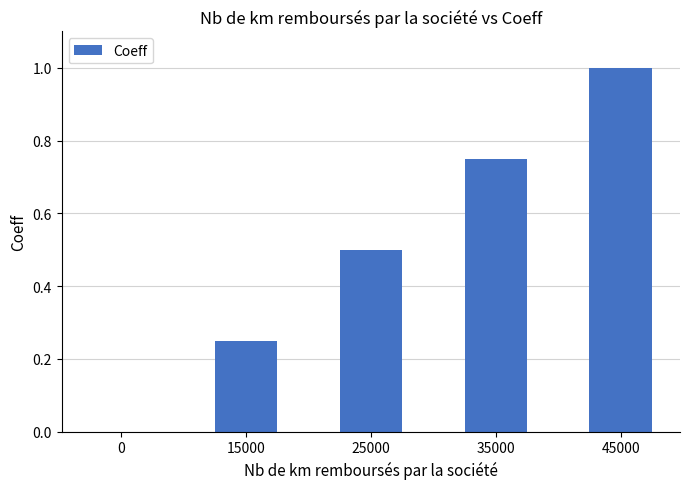

Which has a higher value, 45000 or 25000?

45000